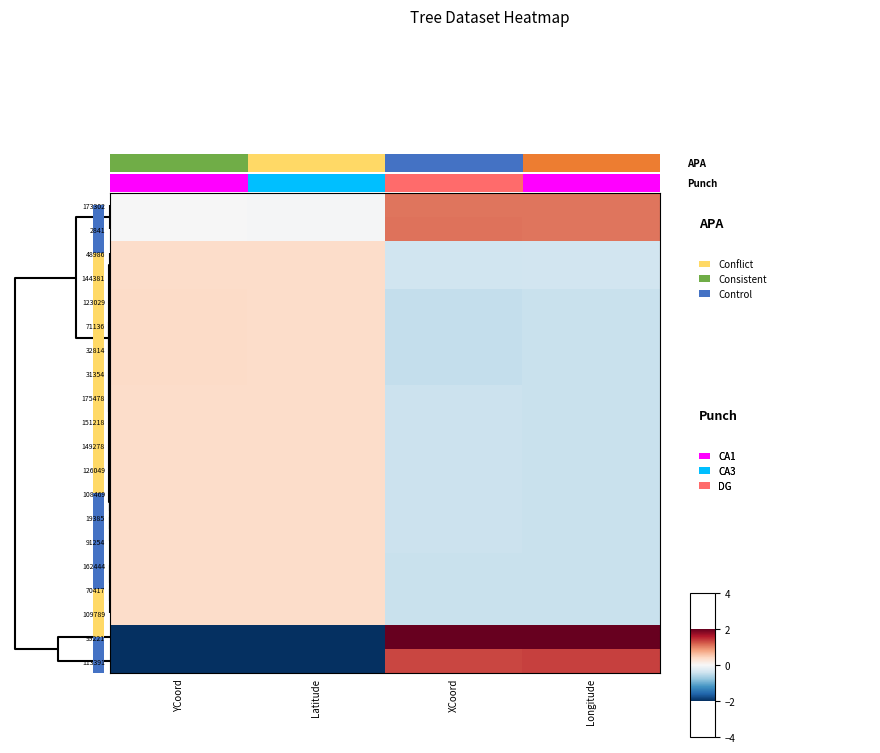

What is the spread (max minus min) of values at Latitude?

3.8